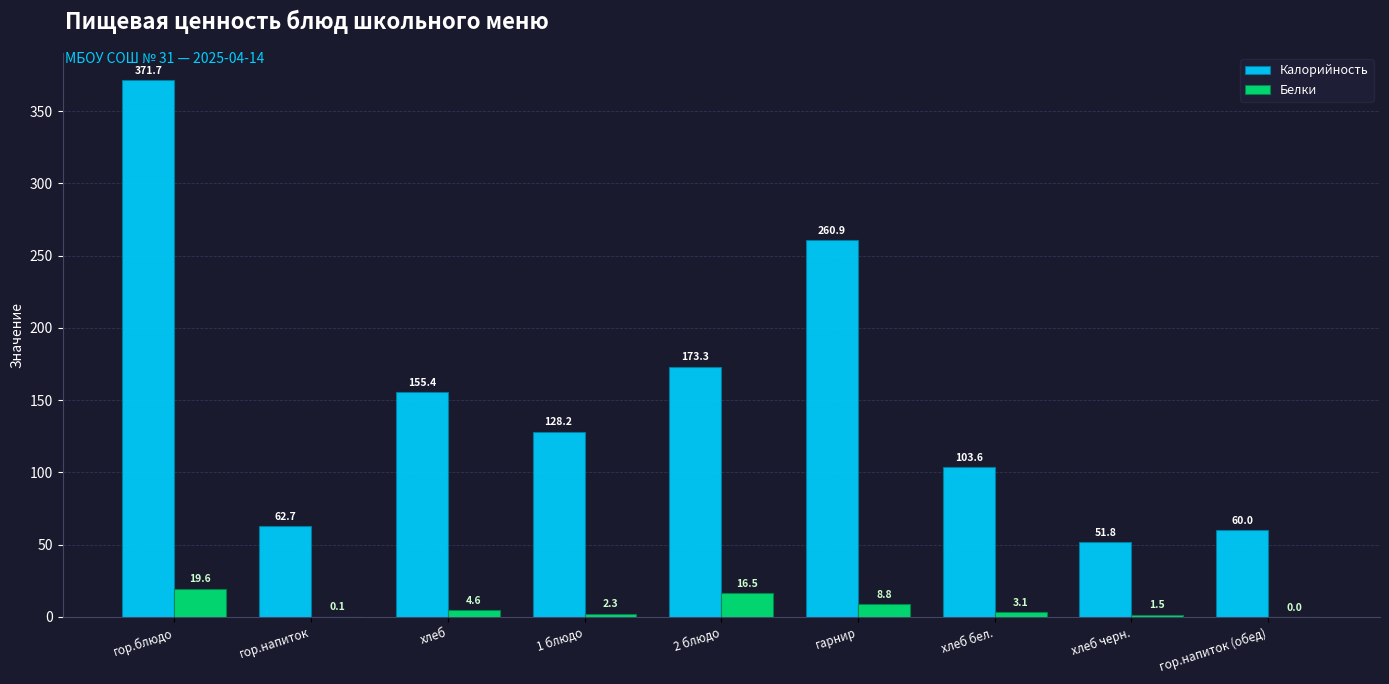

How many data points in Калорийность are above 128?

5